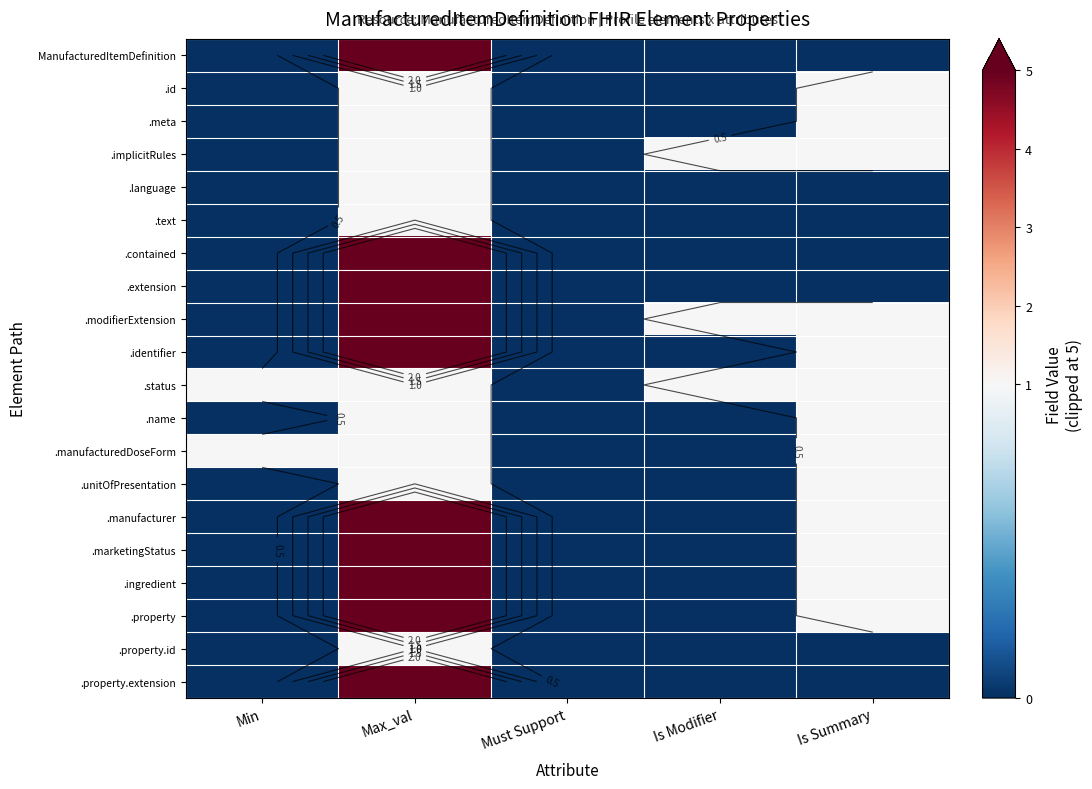

Is the value of .identifier at Is Modifier greater than the value of .text at Max_val?

No